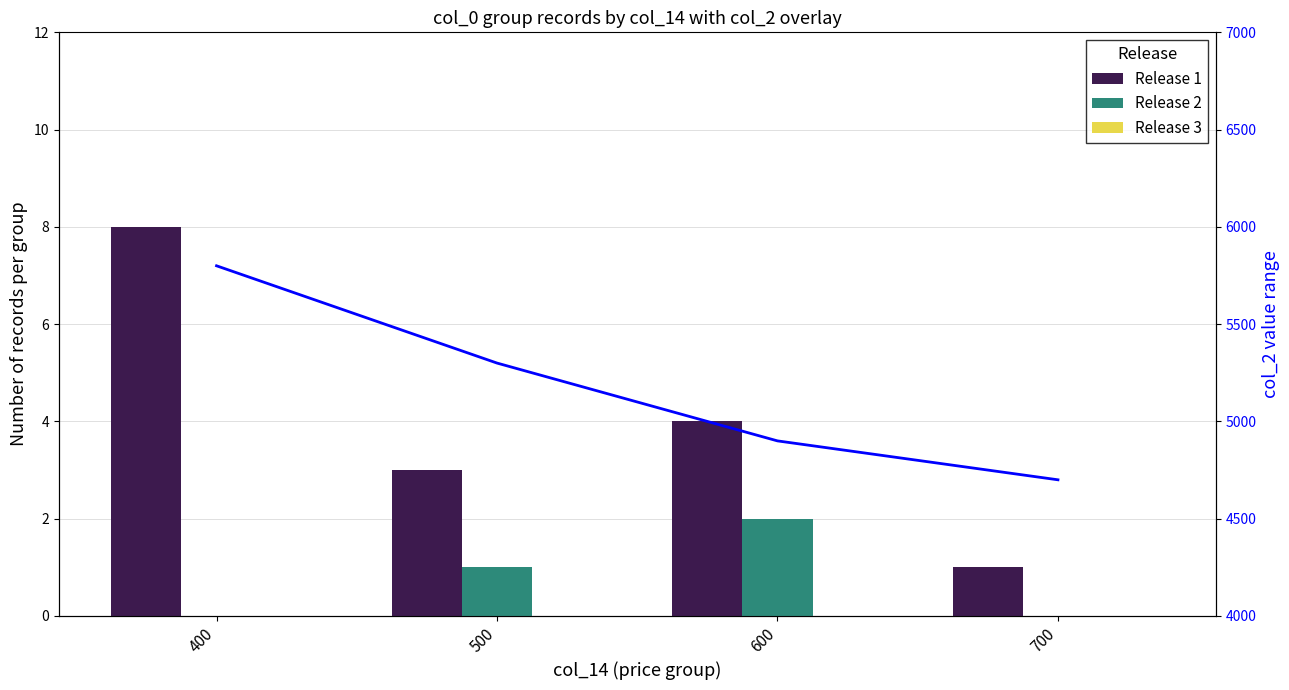

Reading left to right, list all the values displayed in this chart.

Release 1: 8	3	4	1
Release 2: 0	1	2	0
Release 3: 0	0	0	0
Flow value: 5800	5300	4900	4700